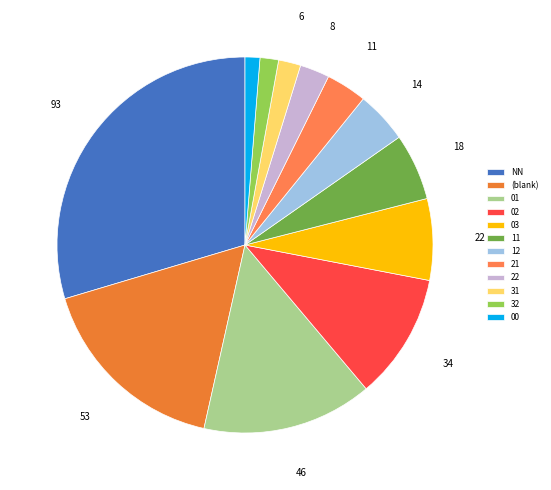

Rank the categories by value from highest to lowest.

NN, , 01, 02, 03, 11, 12, 21, 22, 31, 32, 00